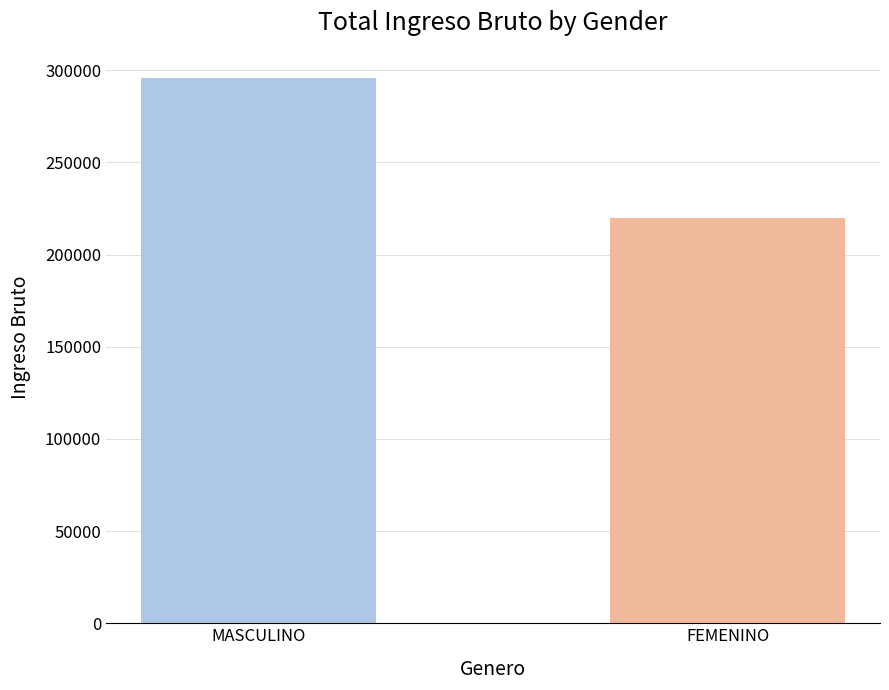

What is the average value?

257744.0